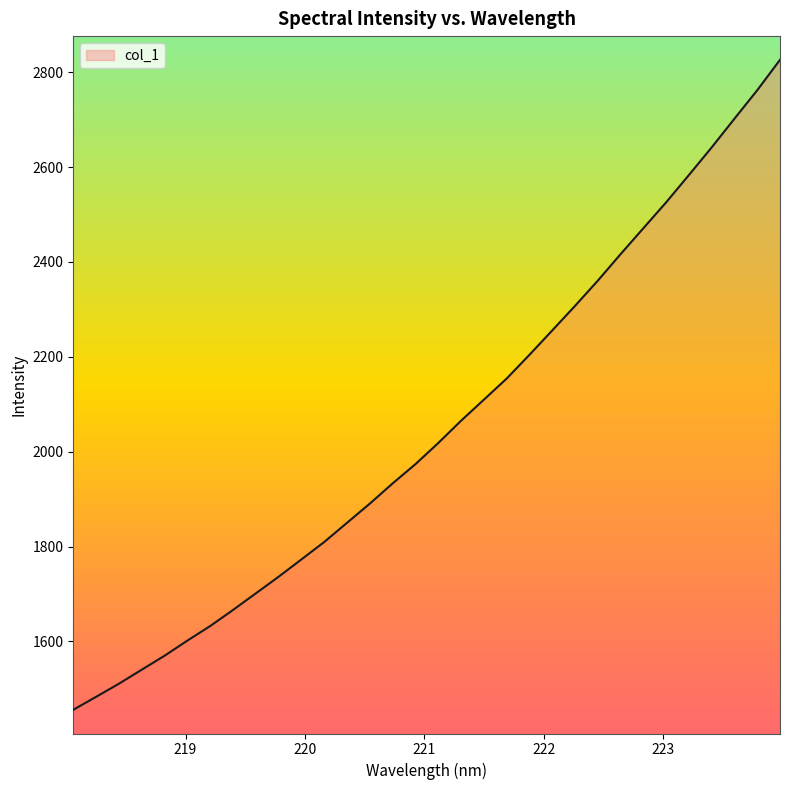

What is the smallest value displayed?

1455.7